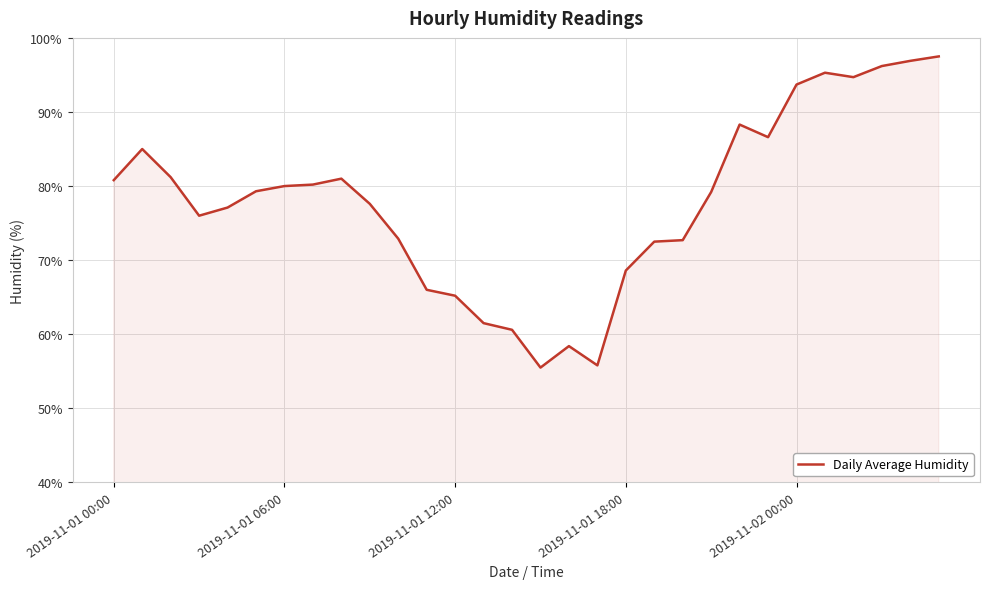

What is the smallest value displayed?

55.5